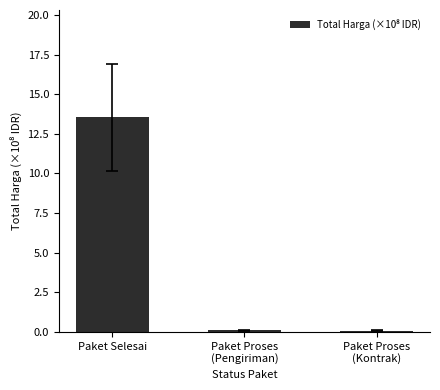

What is the maximum value shown in the chart?

13.5